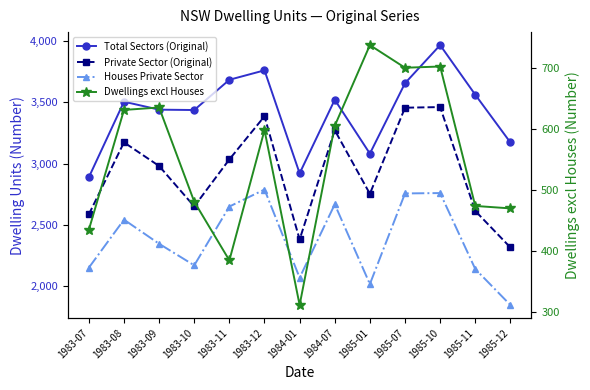

What value does the Total Sectors (Original) series have at 1983-07, to the nearest 50?

2900